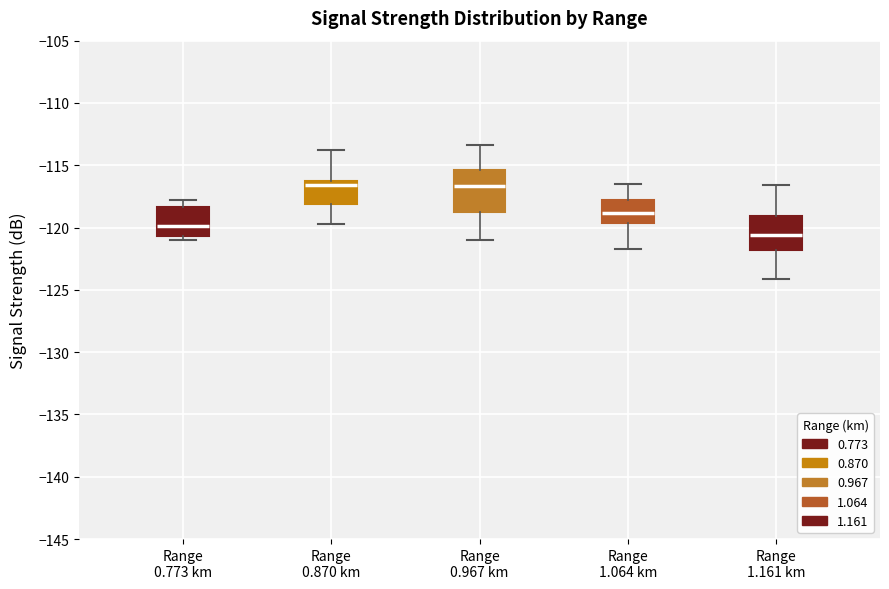

Where does the upper whisker of the box for Range 1.064 km end on the y-axis? The values are not printed on the chart, so give them approximately, as read against the axis.

-116.5